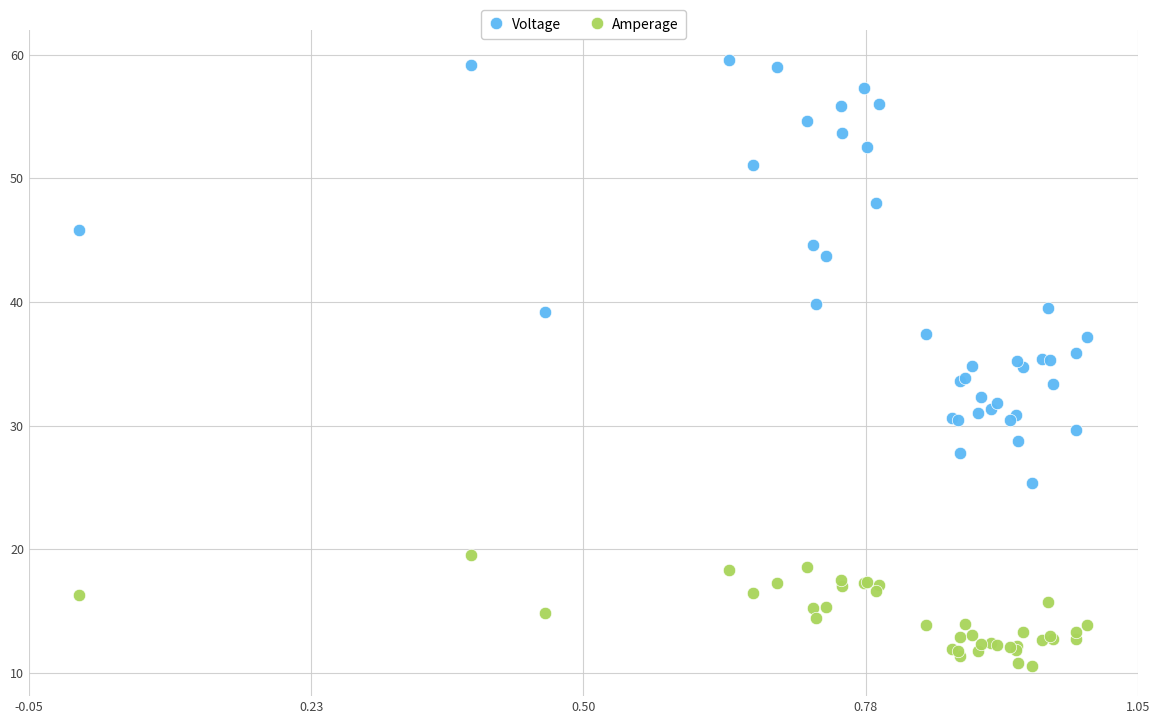

Which series reaches the minimum Y coordinate?

Amperage